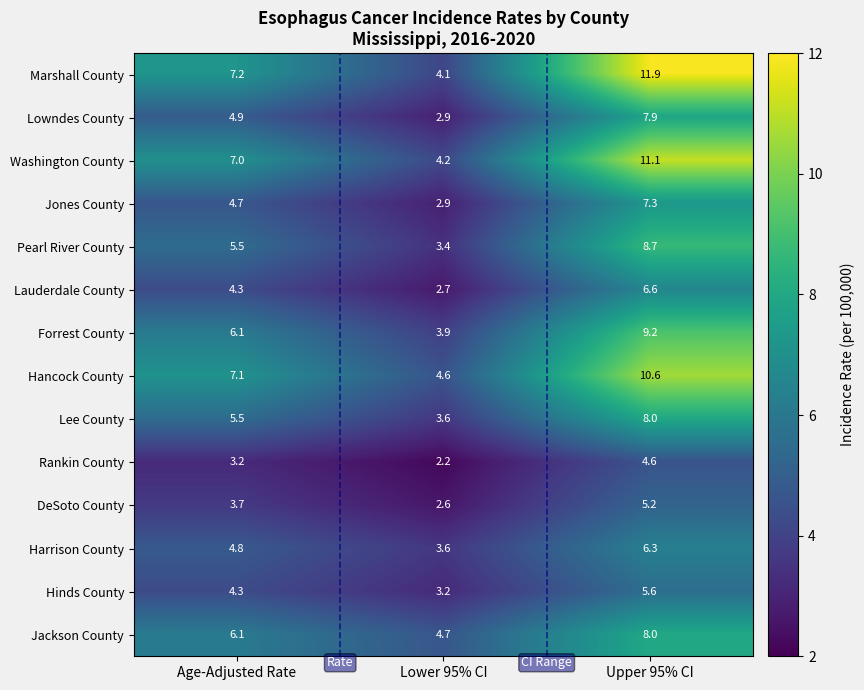

Which category has the highest value across all series?

Upper 95% CI